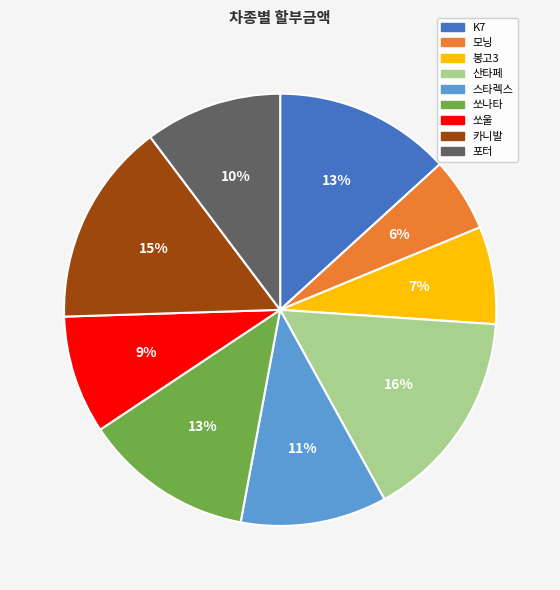

Between 카니발 and 봉고3, which is larger?

카니발